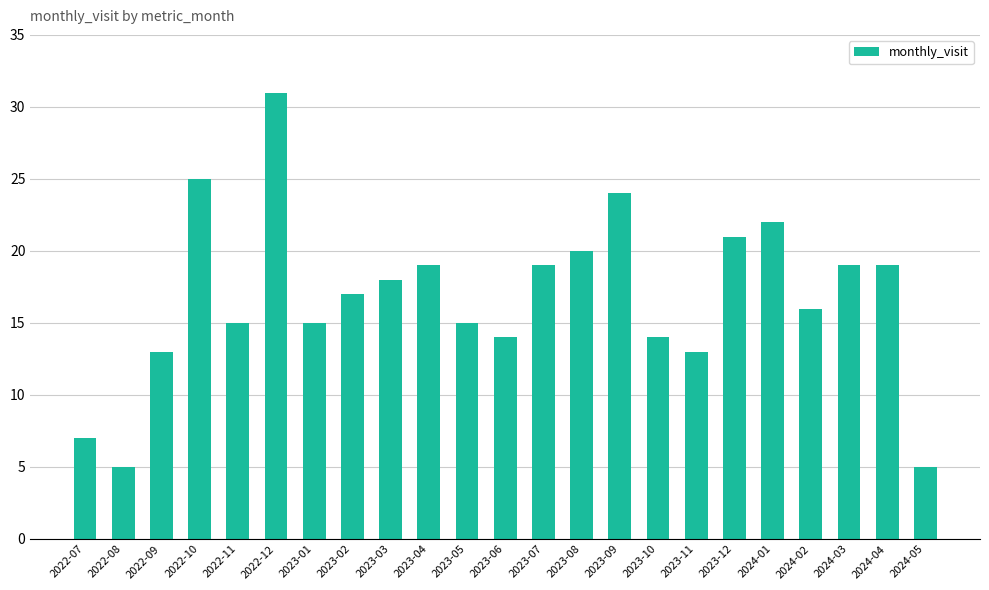

Reading right to left, transcribe all the data shown in this chart.

2024-05=5	2024-04=19	2024-03=19	2024-02=16	2024-01=22	2023-12=21	2023-11=13	2023-10=14	2023-09=24	2023-08=20	2023-07=19	2023-06=14	2023-05=15	2023-04=19	2023-03=18	2023-02=17	2023-01=15	2022-12=31	2022-11=15	2022-10=25	2022-09=13	2022-08=5	2022-07=7